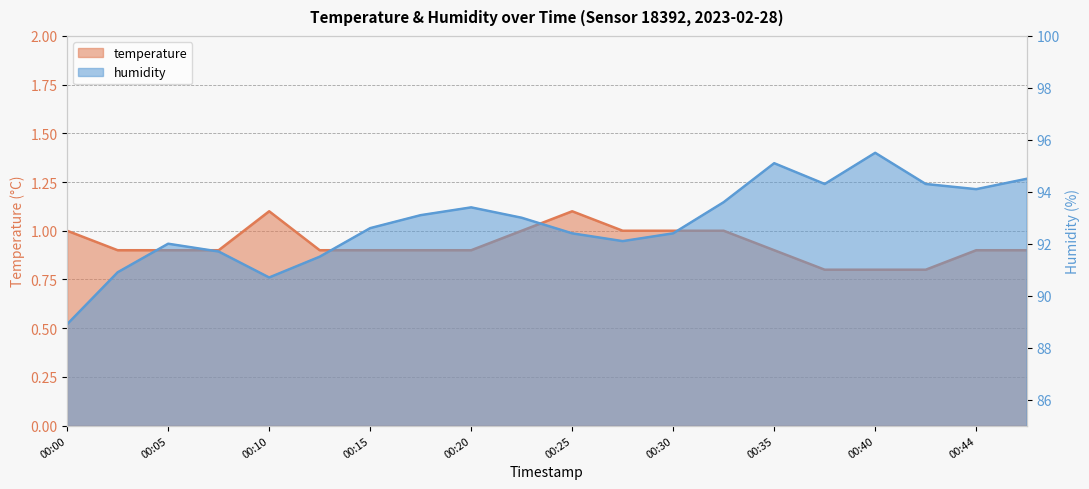

How many interior local peaks does the humidity series have?

4